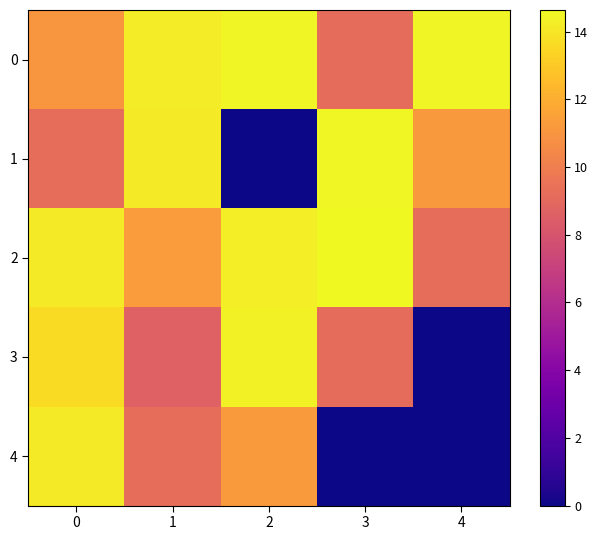

At how many categories does at least one series exceed 9?

5